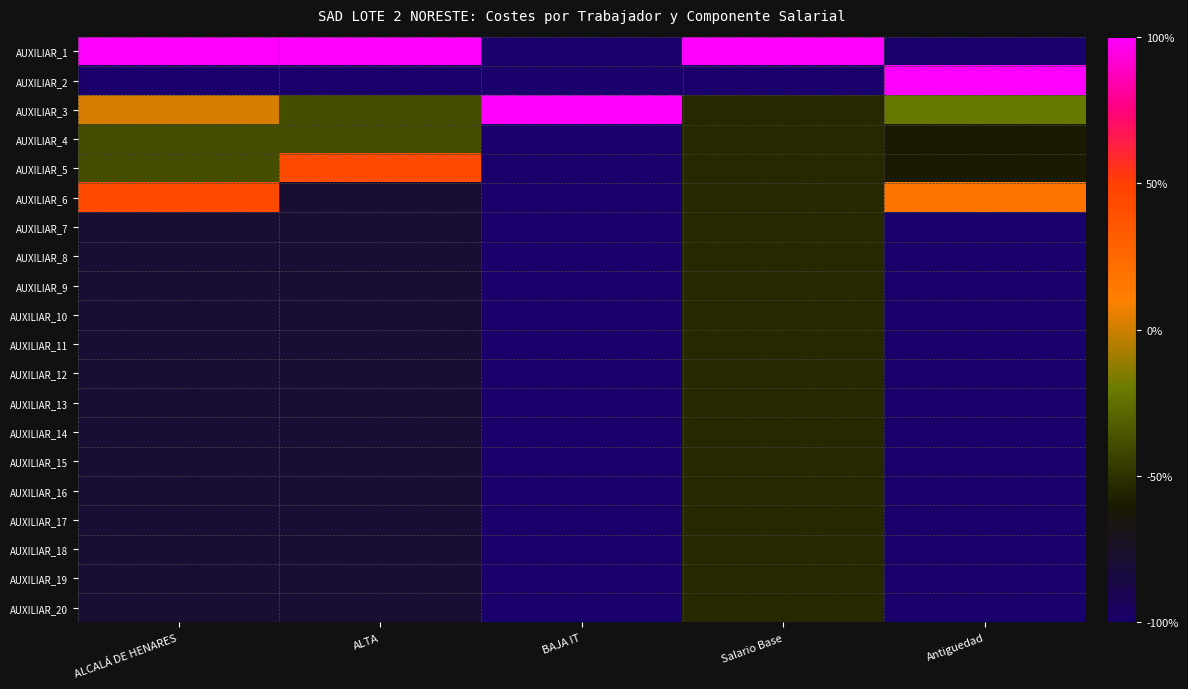

Reading left to right, extract all data points from this chart.

AUXILIAR_1: ALCALÁ DE HENARES=1.0	ALTA=1.0	BAJA IT=-1.0	Salario Base=1.0	Antiguedad=-1.0
AUXILIAR_2: ALCALÁ DE HENARES=-1.0	ALTA=-1.0	BAJA IT=-1.0	Salario Base=-1.0	Antiguedad=1.0
AUXILIAR_3: ALCALÁ DE HENARES=0.0	ALTA=-0.4	BAJA IT=1.0	Salario Base=-0.5	Antiguedad=-0.2
AUXILIAR_4: ALCALÁ DE HENARES=-0.4	ALTA=-0.4	BAJA IT=-1.0	Salario Base=-0.5	Antiguedad=-0.6
AUXILIAR_5: ALCALÁ DE HENARES=-0.4	ALTA=0.4	BAJA IT=-1.0	Salario Base=-0.5	Antiguedad=-0.6
AUXILIAR_6: ALCALÁ DE HENARES=0.4	ALTA=-0.8	BAJA IT=-1.0	Salario Base=-0.5	Antiguedad=0.2
AUXILIAR_7: ALCALÁ DE HENARES=-0.8	ALTA=-0.8	BAJA IT=-1.0	Salario Base=-0.5	Antiguedad=-1.0
AUXILIAR_8: ALCALÁ DE HENARES=-0.8	ALTA=-0.8	BAJA IT=-1.0	Salario Base=-0.5	Antiguedad=-1.0
AUXILIAR_9: ALCALÁ DE HENARES=-0.8	ALTA=-0.8	BAJA IT=-1.0	Salario Base=-0.5	Antiguedad=-1.0
AUXILIAR_10: ALCALÁ DE HENARES=-0.8	ALTA=-0.8	BAJA IT=-1.0	Salario Base=-0.5	Antiguedad=-1.0
AUXILIAR_11: ALCALÁ DE HENARES=-0.8	ALTA=-0.8	BAJA IT=-1.0	Salario Base=-0.5	Antiguedad=-1.0
AUXILIAR_12: ALCALÁ DE HENARES=-0.8	ALTA=-0.8	BAJA IT=-1.0	Salario Base=-0.5	Antiguedad=-1.0
AUXILIAR_13: ALCALÁ DE HENARES=-0.8	ALTA=-0.8	BAJA IT=-1.0	Salario Base=-0.5	Antiguedad=-1.0
AUXILIAR_14: ALCALÁ DE HENARES=-0.8	ALTA=-0.8	BAJA IT=-1.0	Salario Base=-0.5	Antiguedad=-1.0
AUXILIAR_15: ALCALÁ DE HENARES=-0.8	ALTA=-0.8	BAJA IT=-1.0	Salario Base=-0.5	Antiguedad=-1.0
AUXILIAR_16: ALCALÁ DE HENARES=-0.8	ALTA=-0.8	BAJA IT=-1.0	Salario Base=-0.5	Antiguedad=-1.0
AUXILIAR_17: ALCALÁ DE HENARES=-0.8	ALTA=-0.8	BAJA IT=-1.0	Salario Base=-0.5	Antiguedad=-1.0
AUXILIAR_18: ALCALÁ DE HENARES=-0.8	ALTA=-0.8	BAJA IT=-1.0	Salario Base=-0.5	Antiguedad=-1.0
AUXILIAR_19: ALCALÁ DE HENARES=-0.8	ALTA=-0.8	BAJA IT=-1.0	Salario Base=-0.5	Antiguedad=-1.0
AUXILIAR_20: ALCALÁ DE HENARES=-0.8	ALTA=-0.8	BAJA IT=-1.0	Salario Base=-0.5	Antiguedad=-1.0